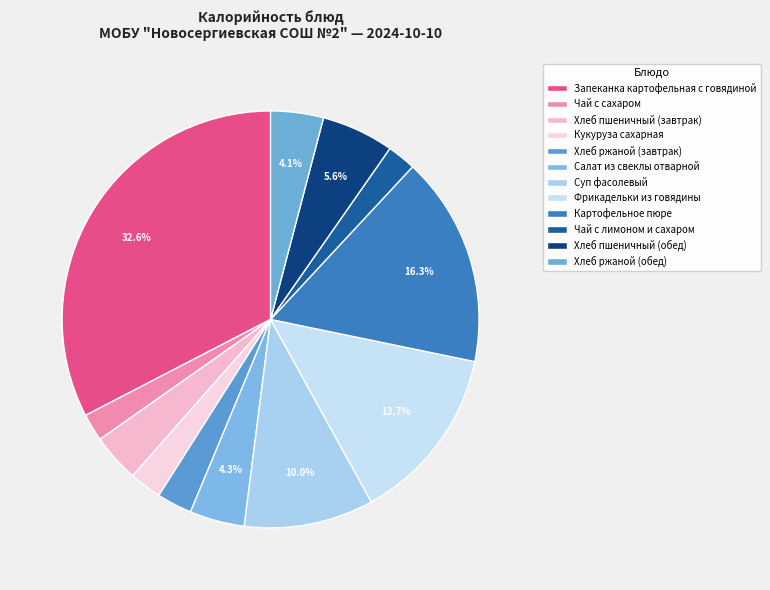

How many segments does this pie chart have?

12